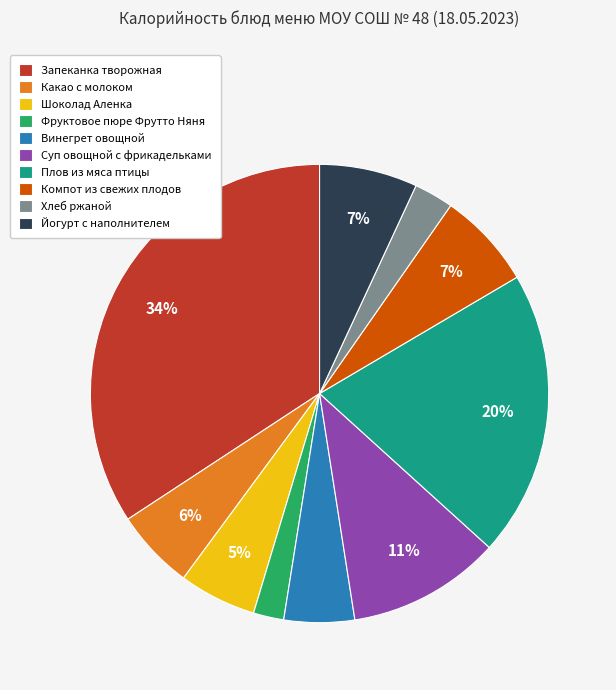

Count the number of slices in the pie.

10